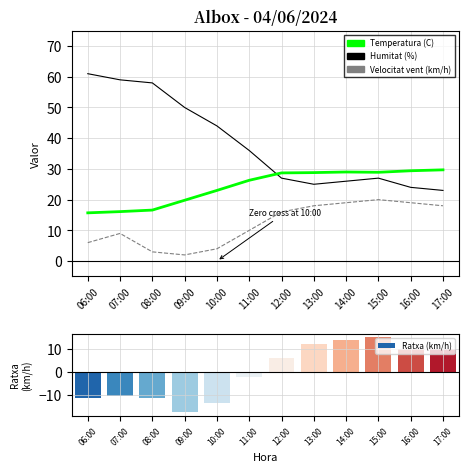

How many categories are shown in the chart?

12